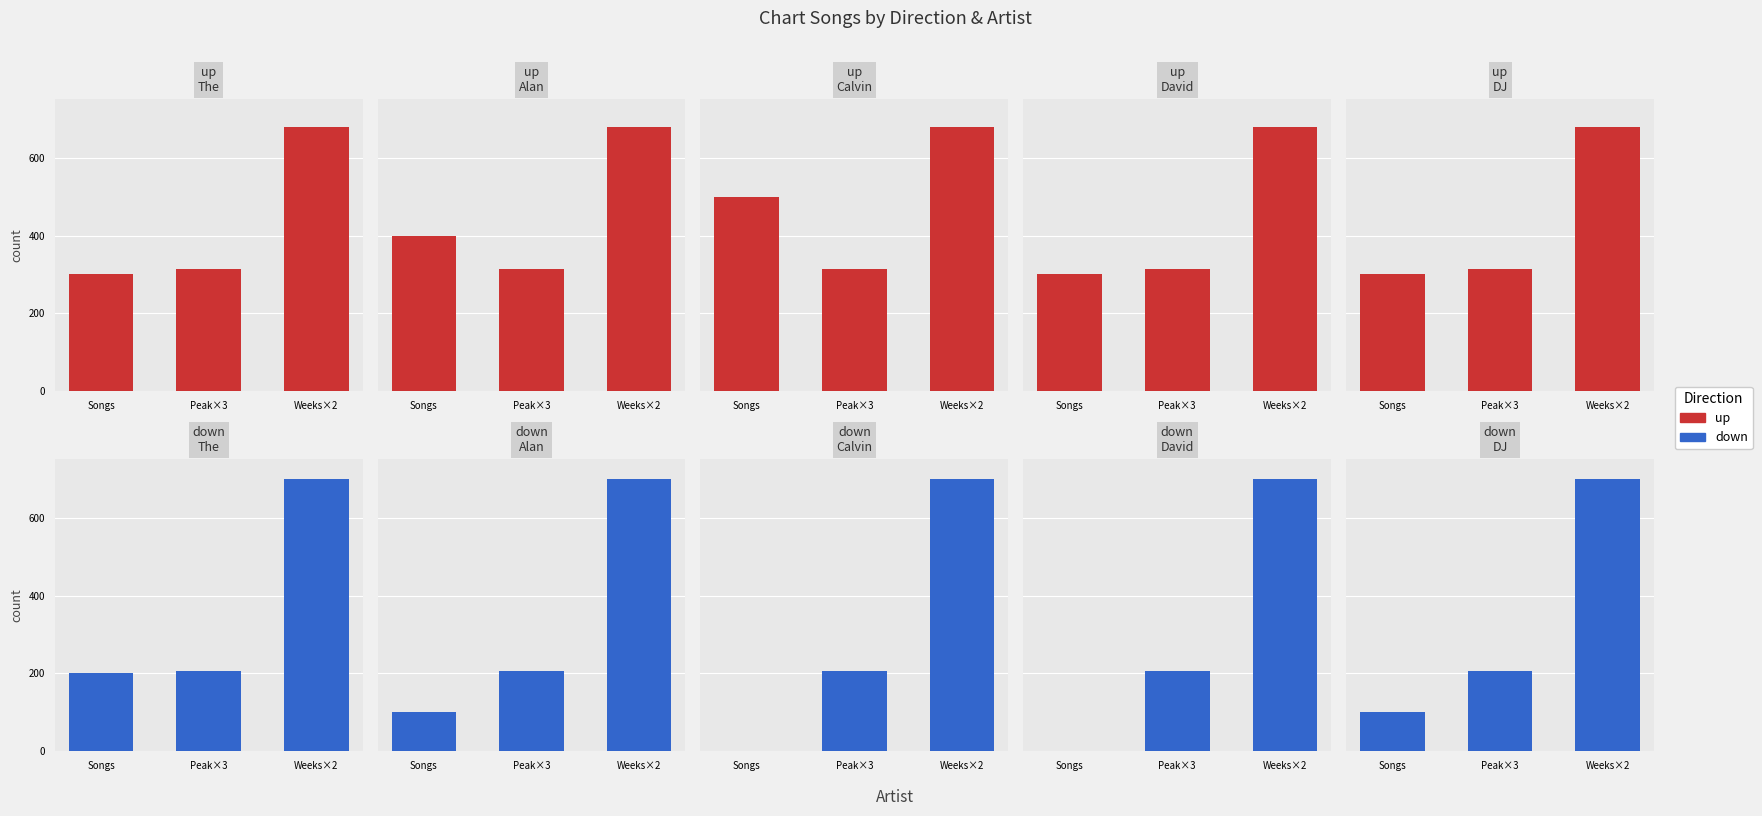

At which label is down closest to 400?

Peak×3